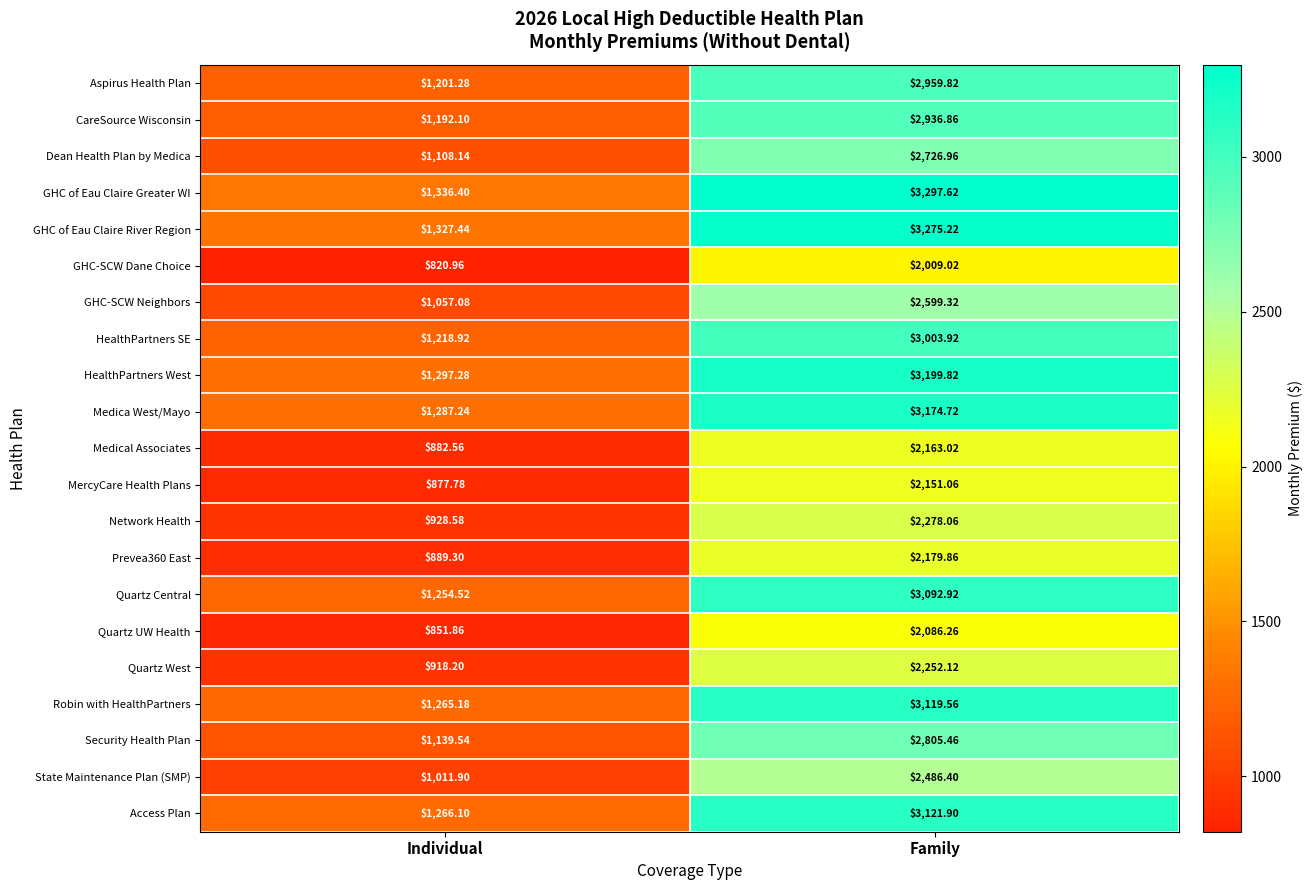

At which label does Quartz UW Health reach its peak?

Family